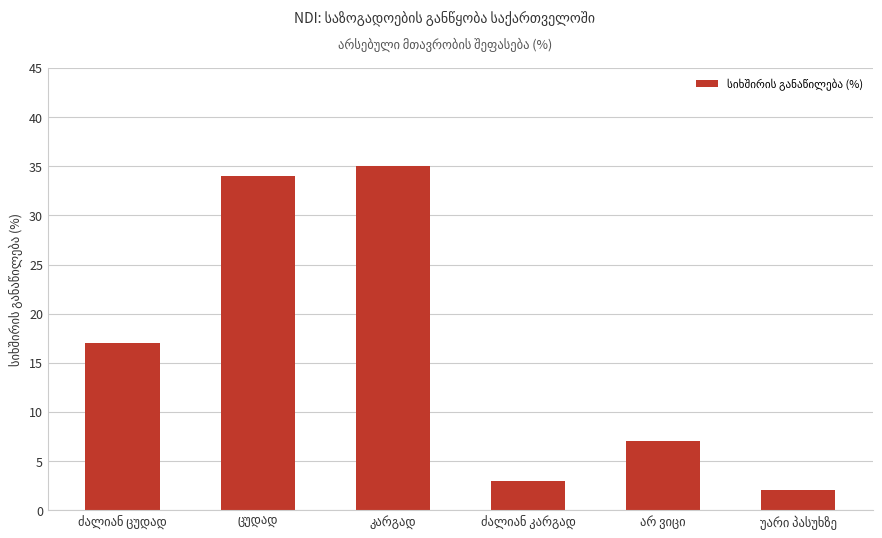

What is the value of the 5th bar from the left?

7